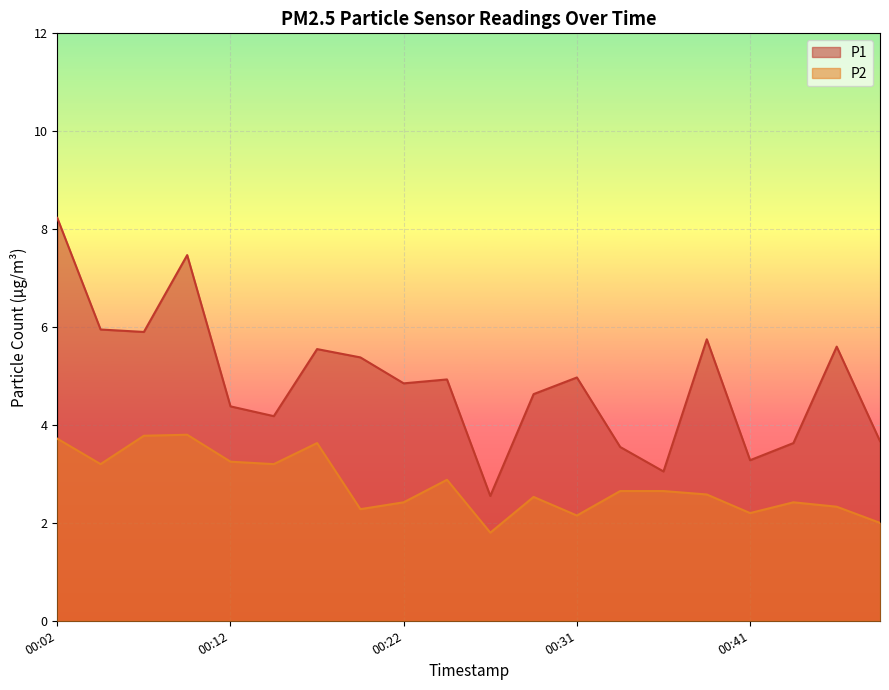

Where is P1 nearest to the value 5?

00:31